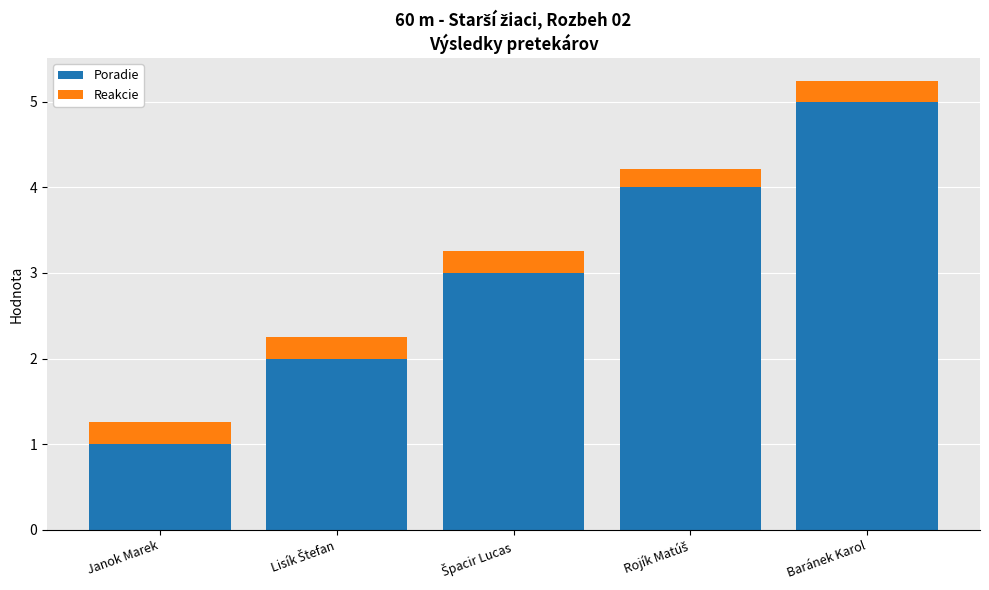

What is the sum of all Poradie values?

15.0